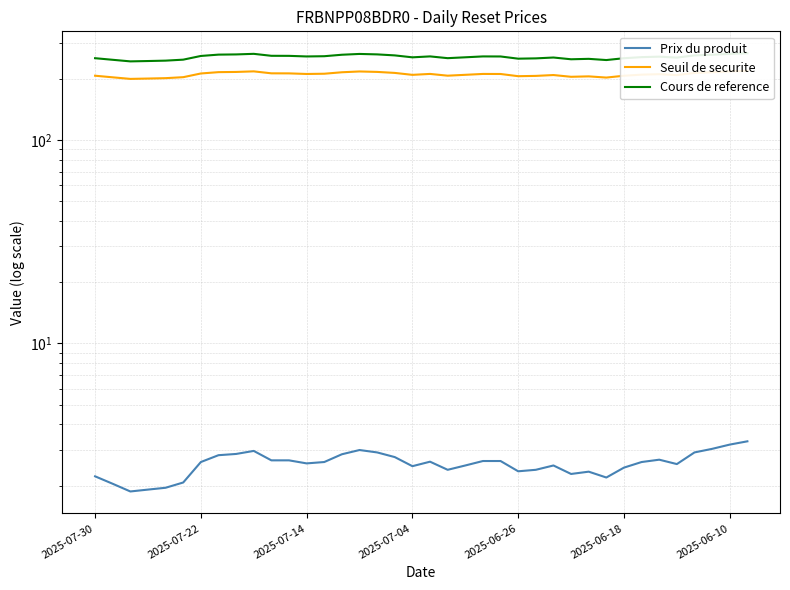

What is the smallest value displayed?

1.9